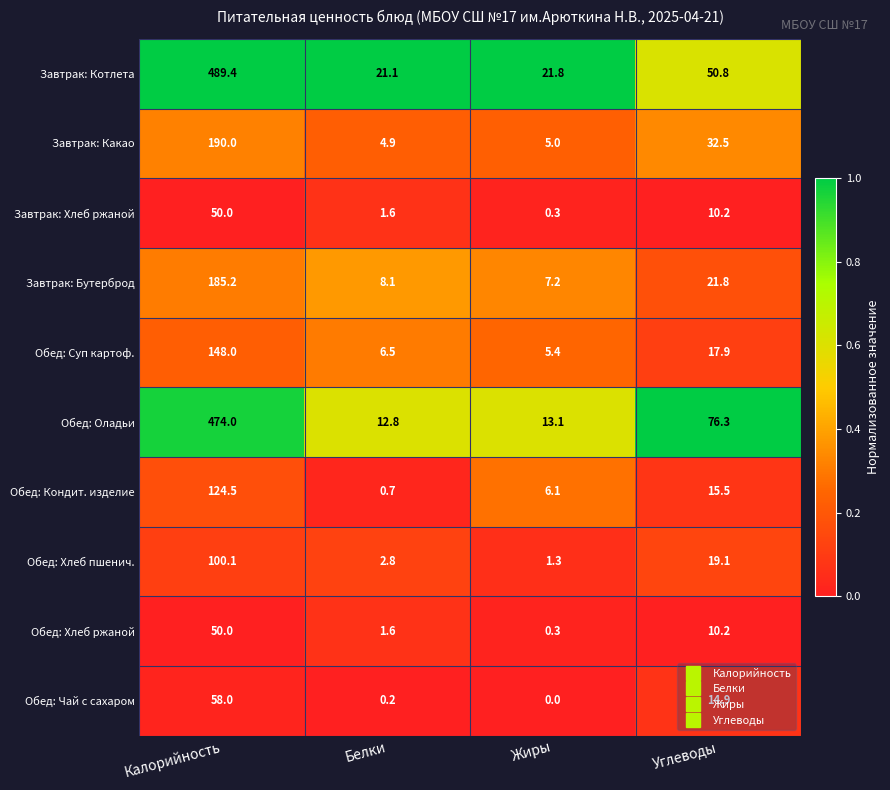

True or false: Обед: Суп картоф. has a value of 6.5 at Белки.

True